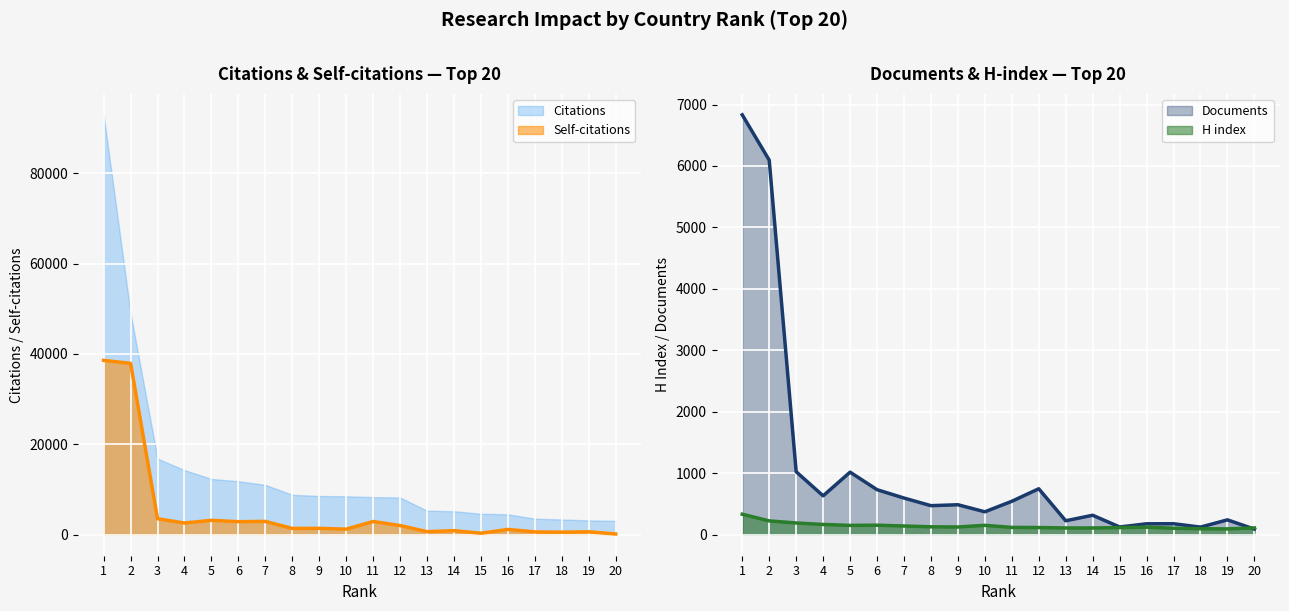

True or false: Self-citations and Citations intersect in this chart.

False